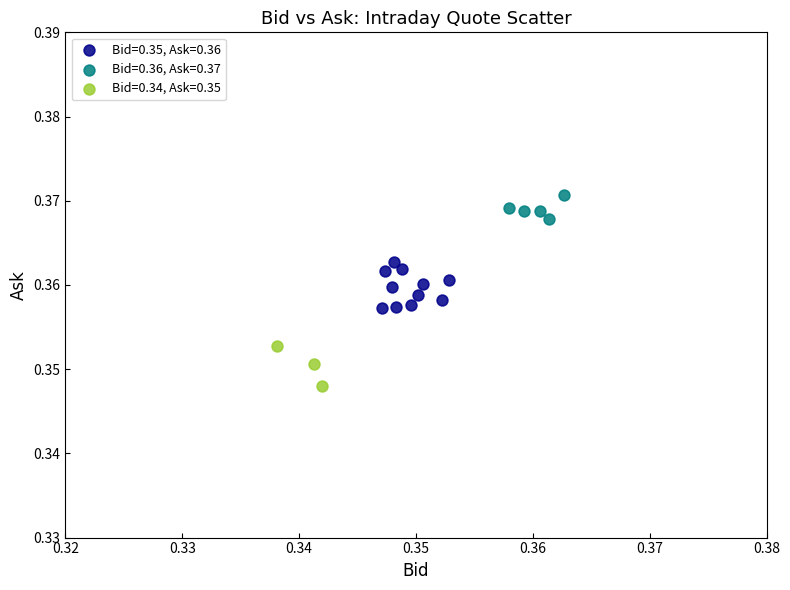

Which series contains the highest Y value?

Bid=0.36, Ask=0.37